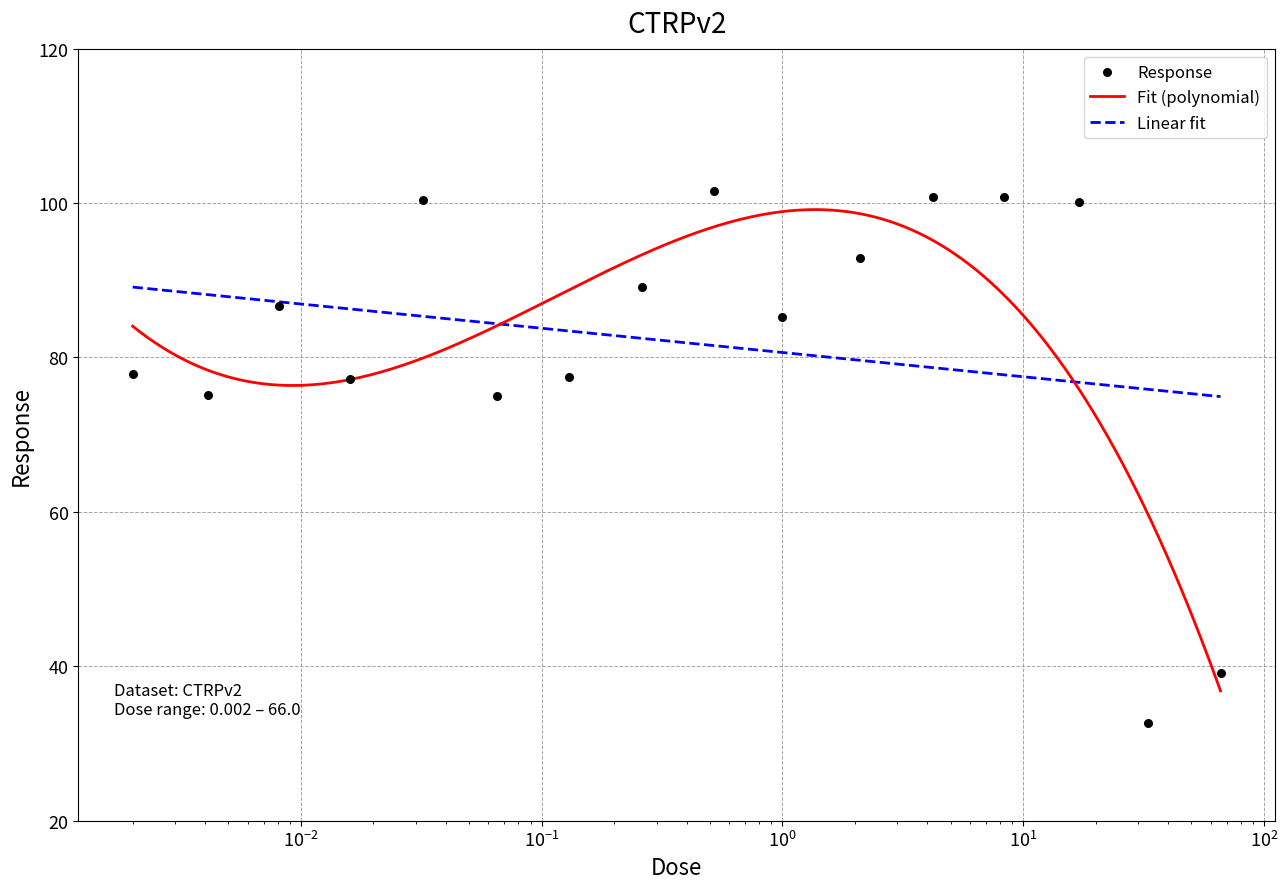

What is the change in value from 0.002 to 0.016?

-0.7